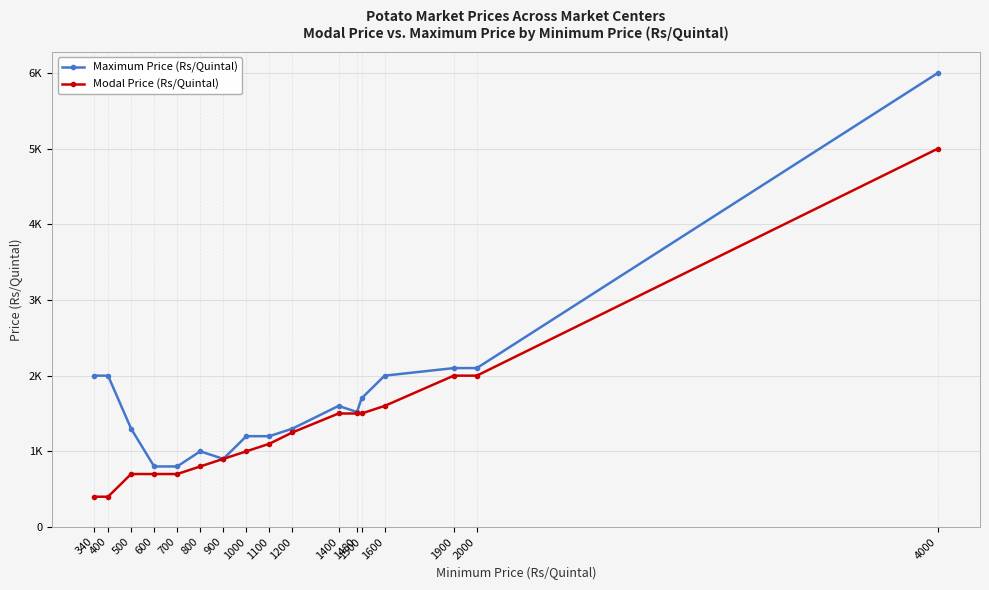

What are all the series names shown in the legend?

Maximum Price (Rs/Quintal), Modal Price (Rs/Quintal)